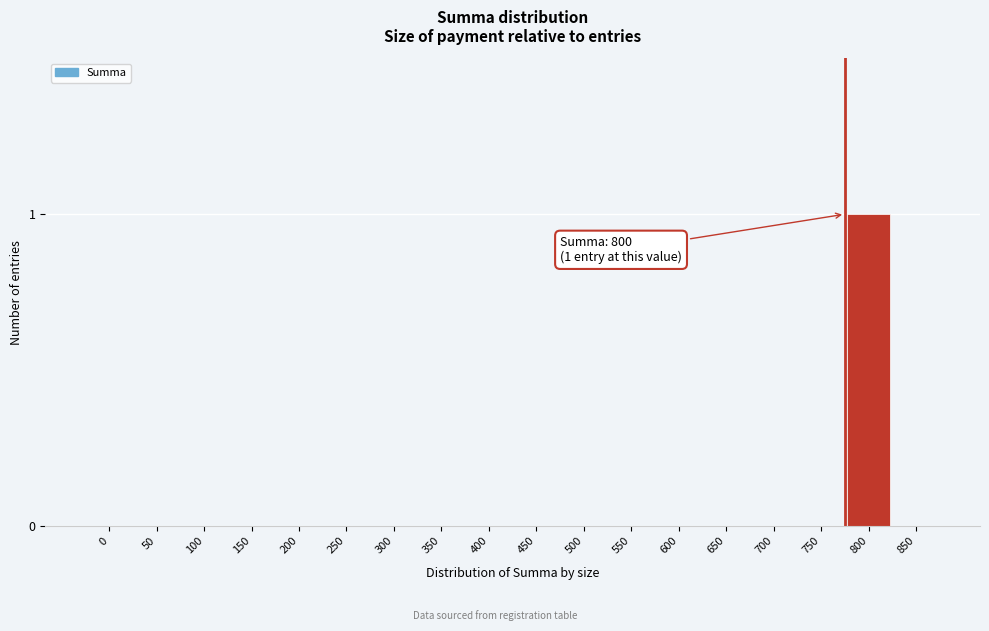

Reading right to left, transcribe all the data shown in this chart.

850=0	800=1	750=0	700=0	650=0	600=0	550=0	500=0	450=0	400=0	350=0	300=0	250=0	200=0	150=0	100=0	50=0	0=0